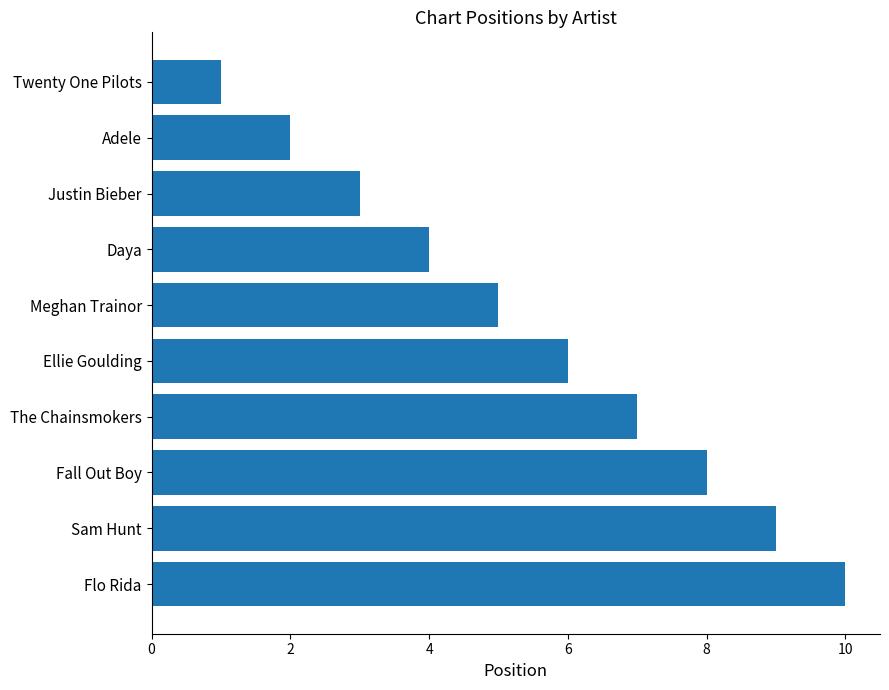

What is the difference between the maximum and minimum values?

9